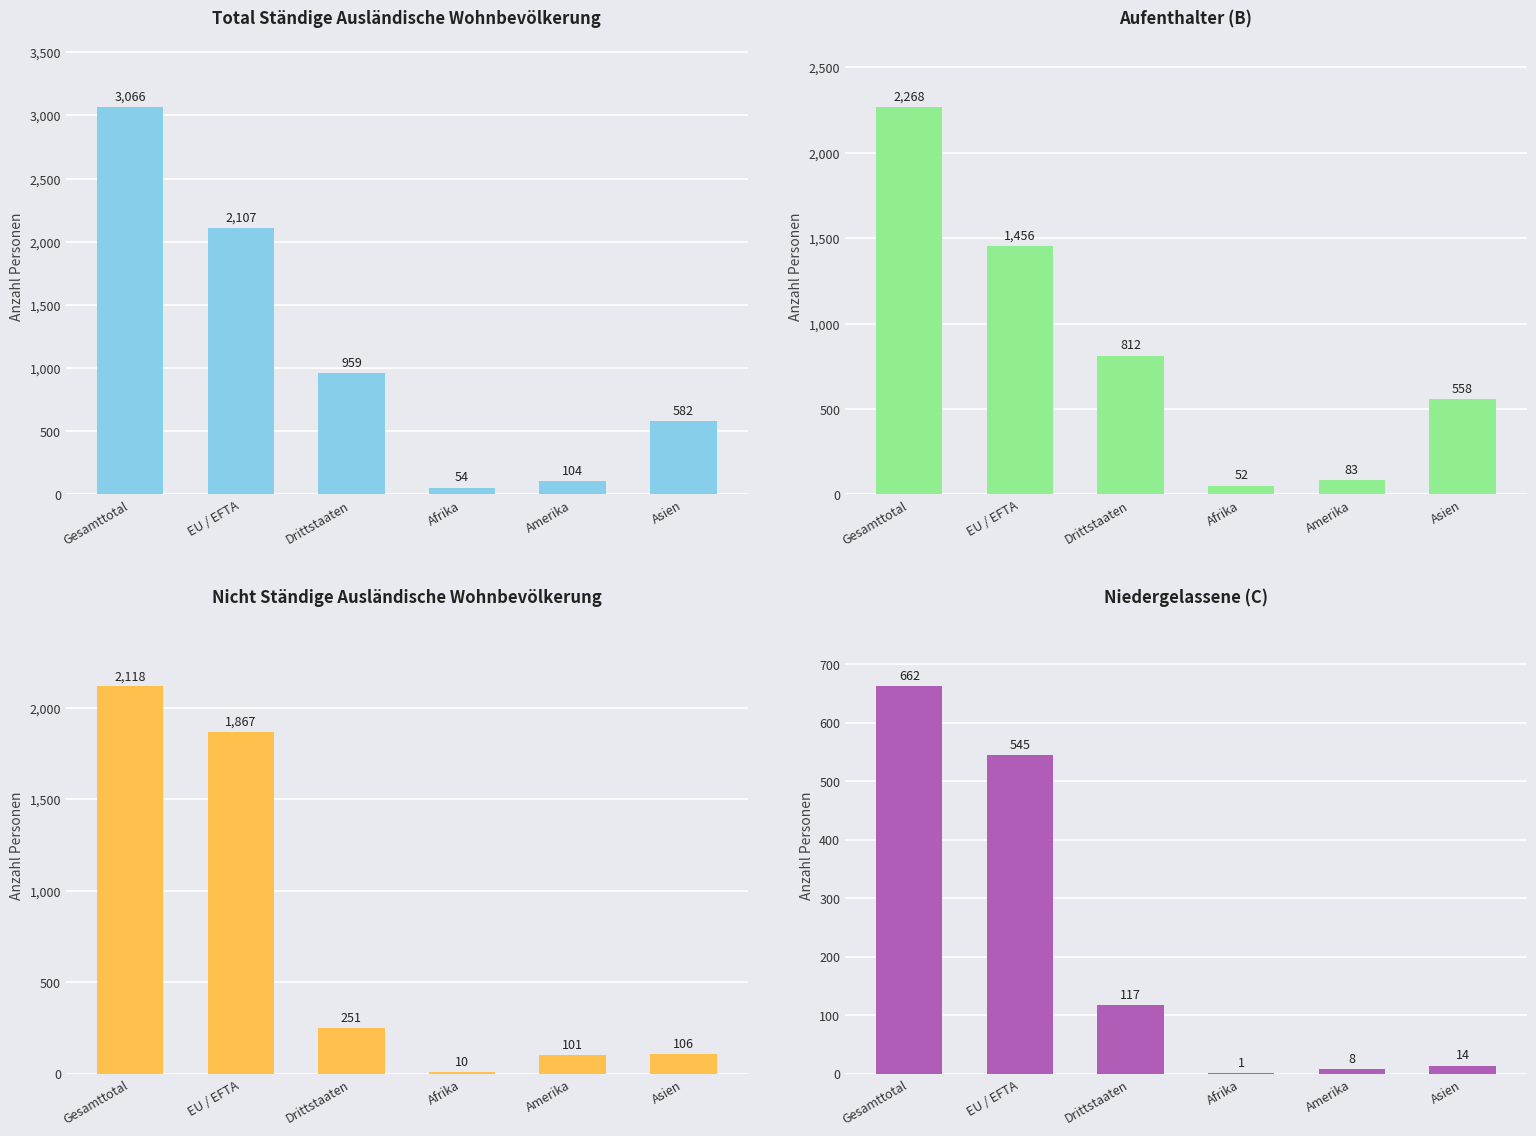

Is the value of Aufenthalter (B) at Afrika greater than the value of Nicht ständige at Amerika?

No